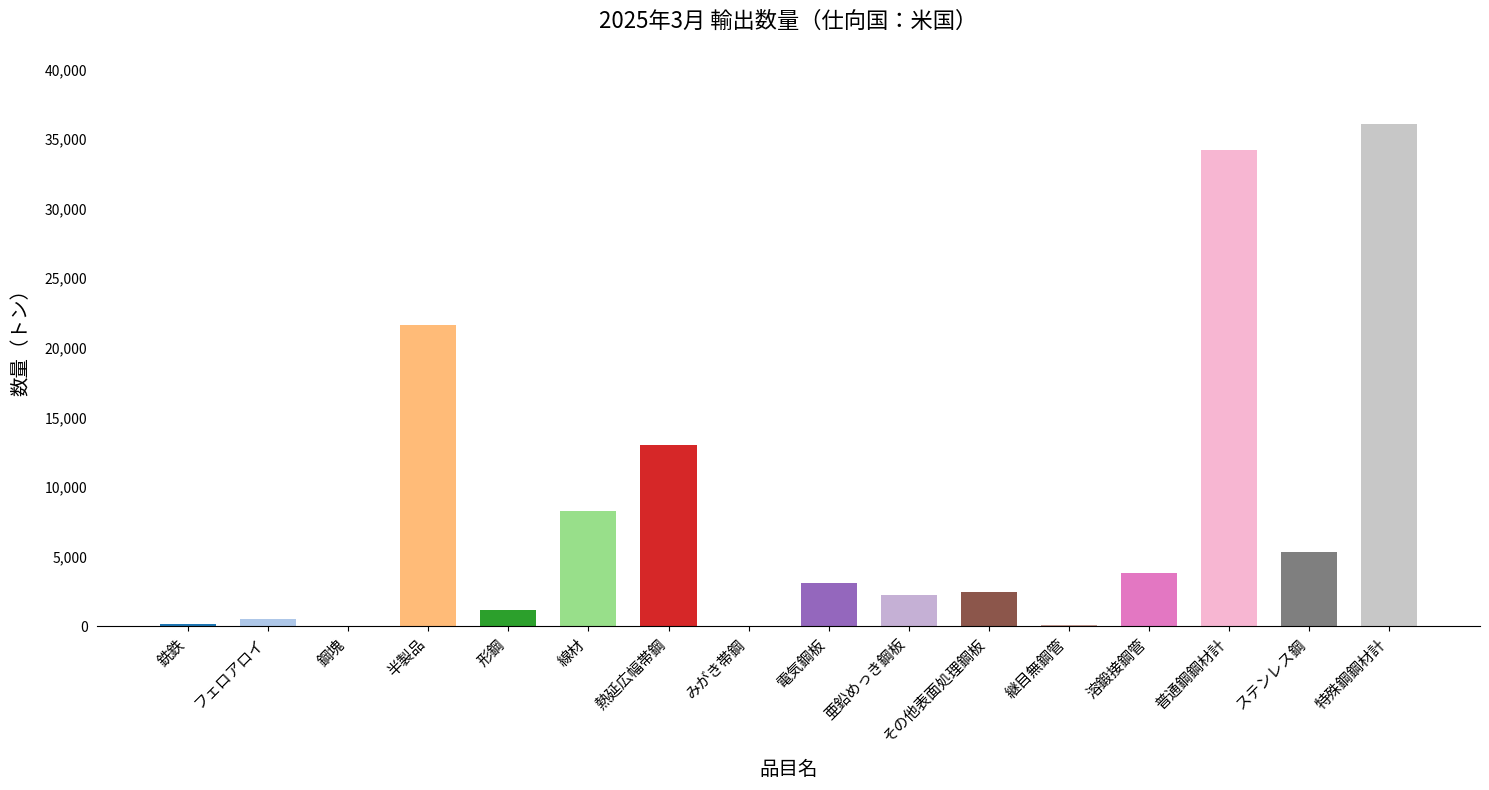

What is the sum of all values?

132183.3